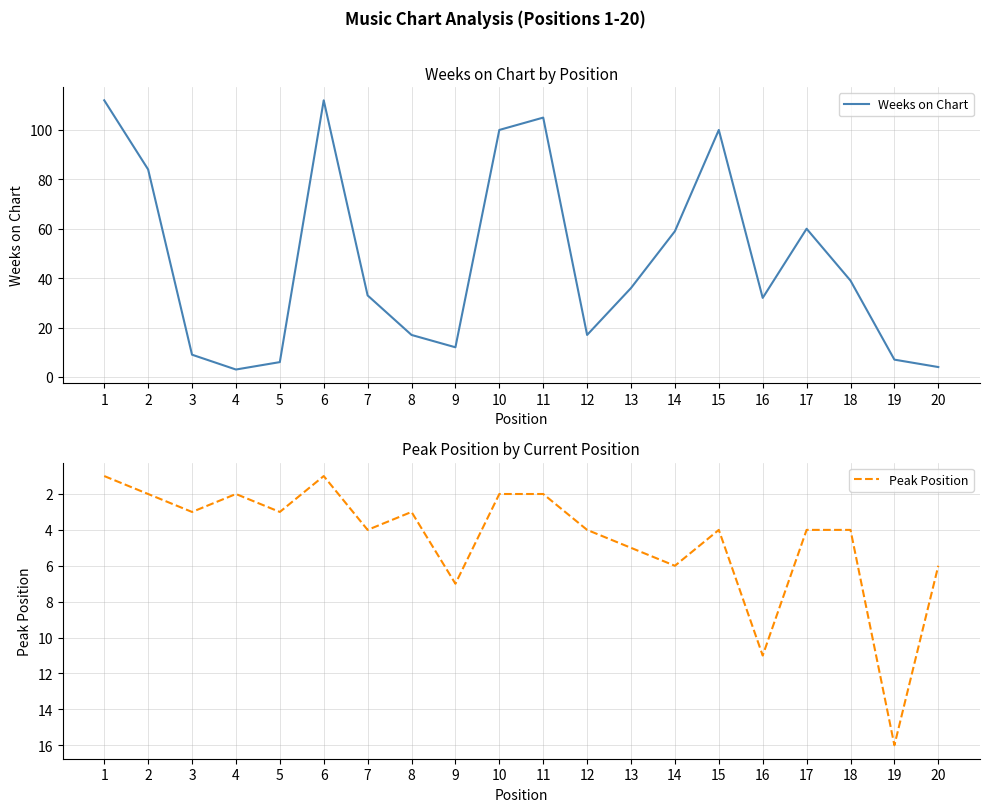

At which category does Peak Position reach its first local peak?

3